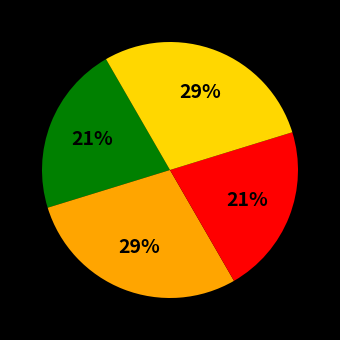

Does any single category account for the majority?

No